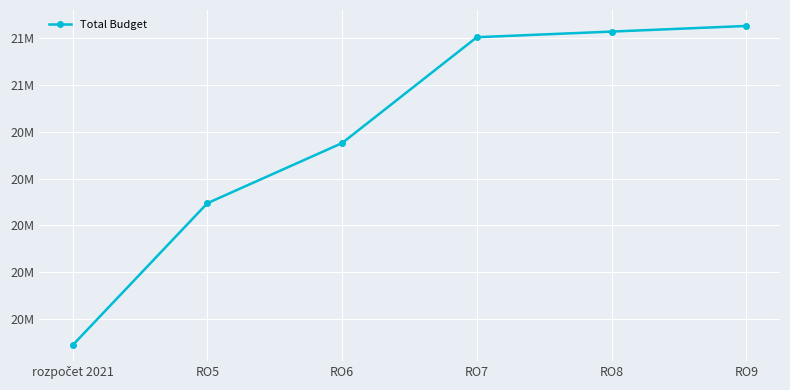

True or false: the data shows 27012861.5 at rozpočet 2021.

False